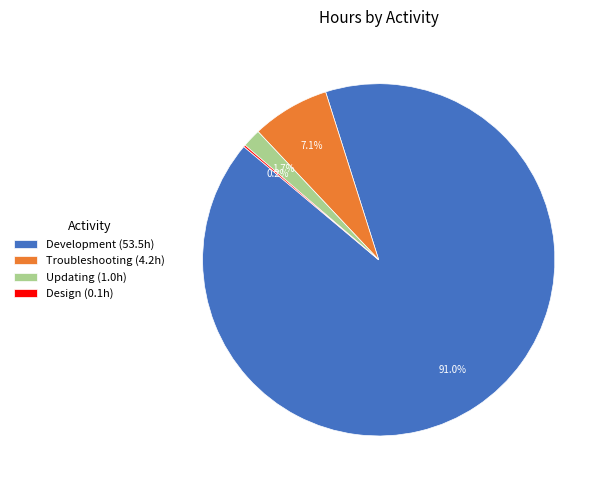

What is the largest slice in the pie chart?

Development